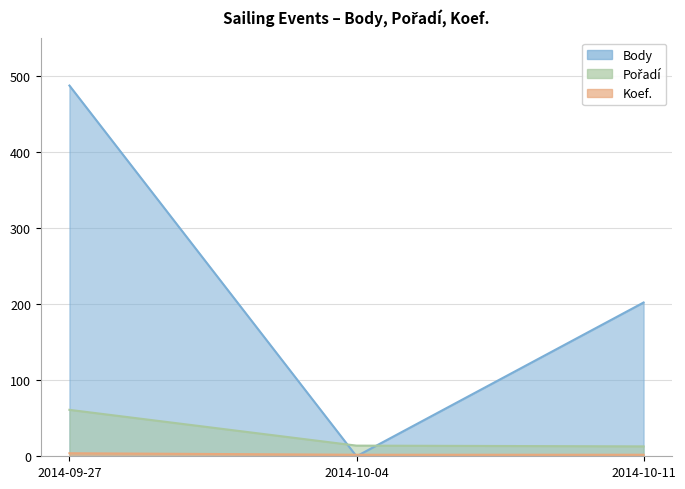

Reading right to left, extract all data points from this chart.

Body: 202	0	487
Pořadí: 13	14	61
Koef.: 2	2	4